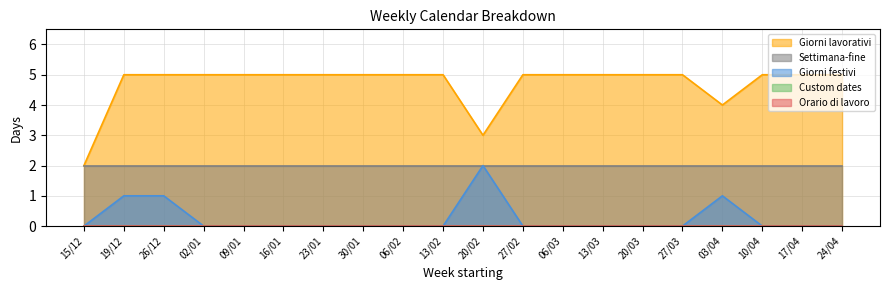

How many distinct data groups are displayed?

5